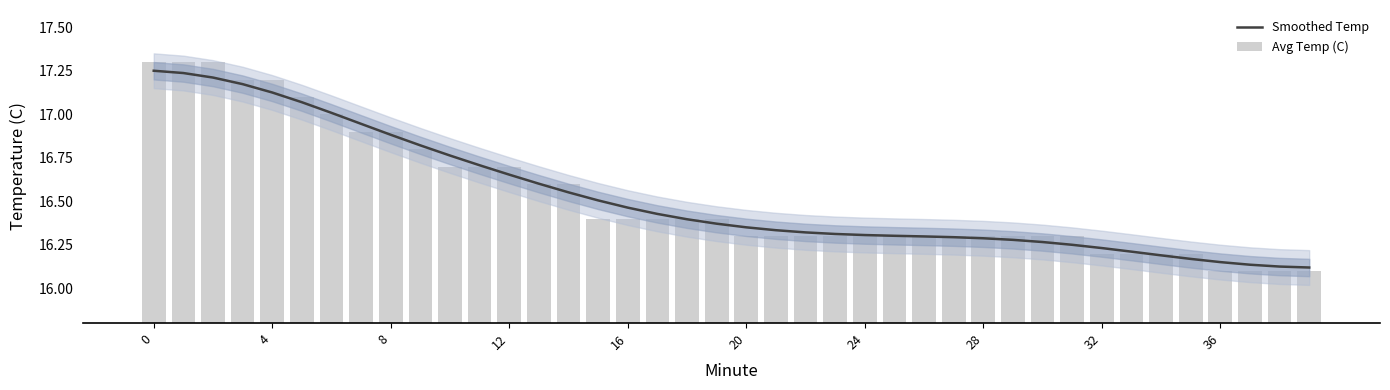

How many series are shown in this chart?

2